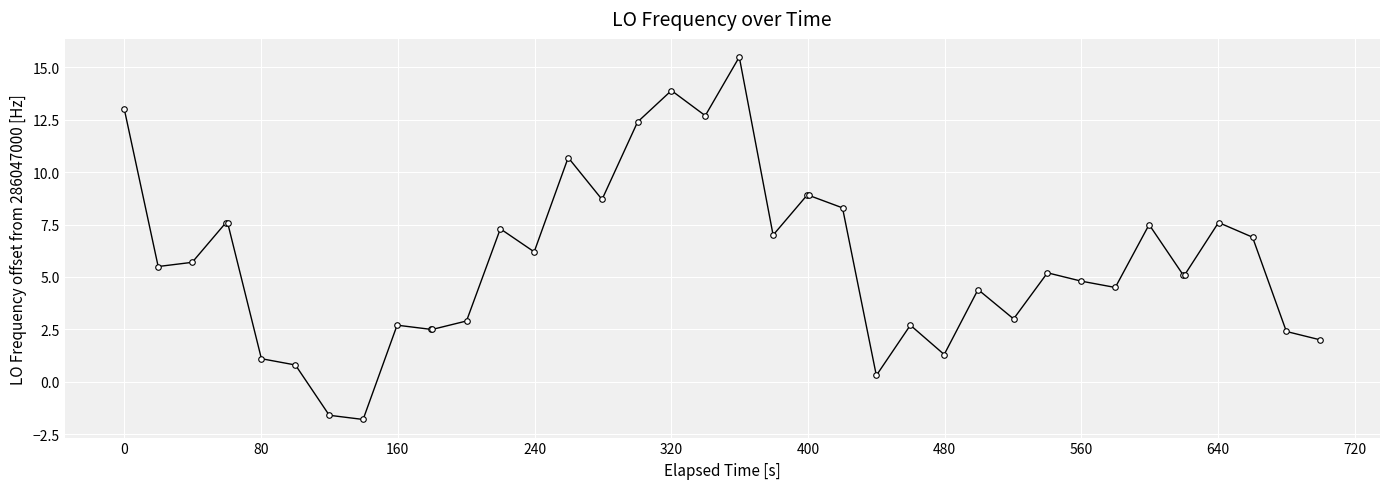

What is the maximum value shown in the chart?

15.5